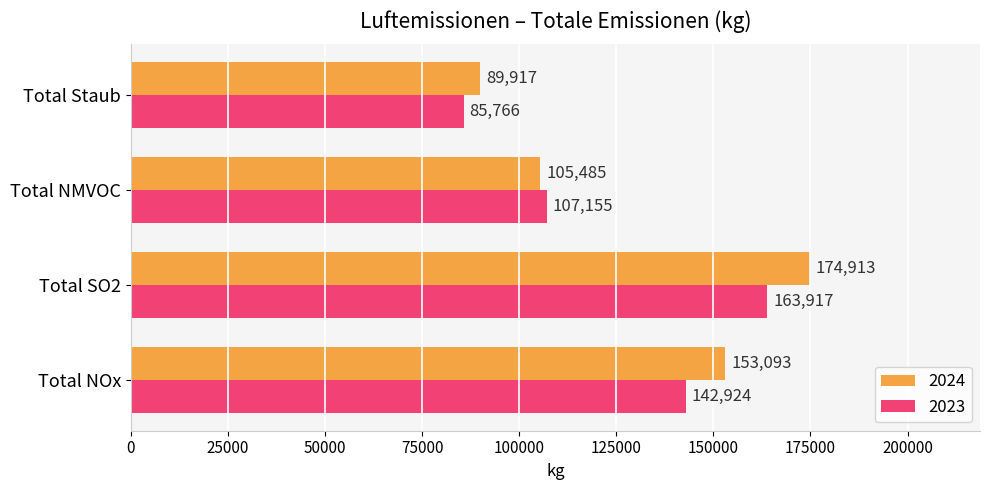

Which series changed the most between Total NOx and Total SO2?

2024